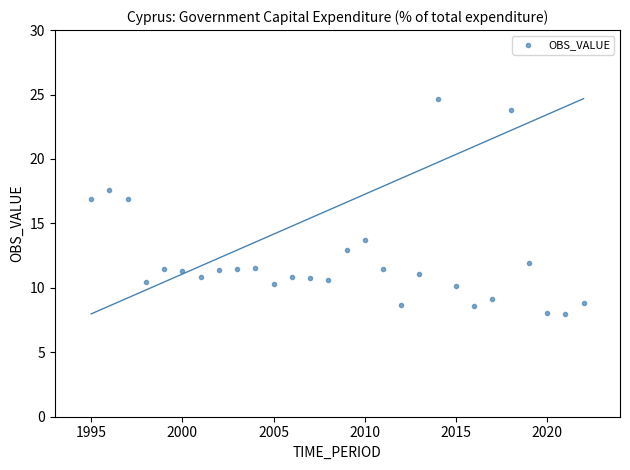

What is the range of Y values (max minus min)?

16.7